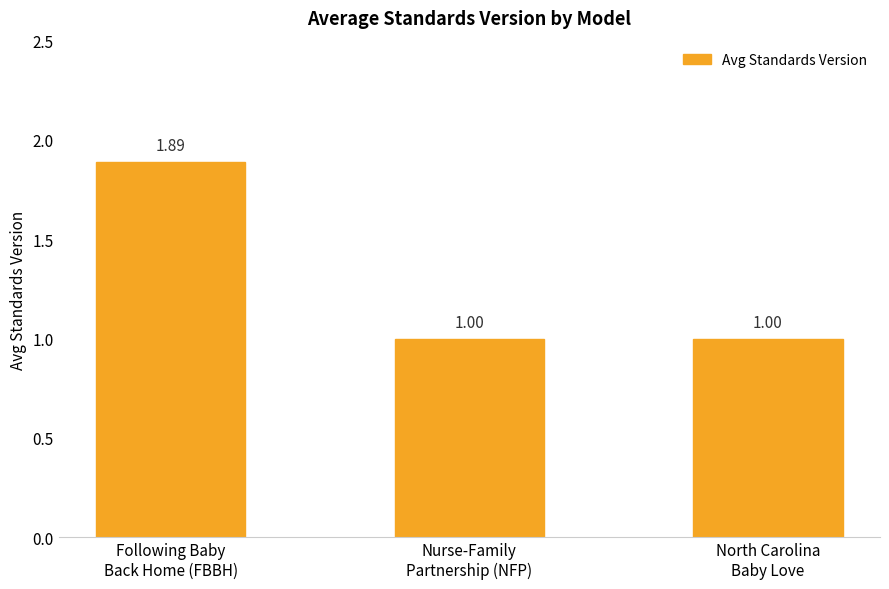

What is the label of the 3rd bar from the right?

Following Baby
Back Home (FBBH)